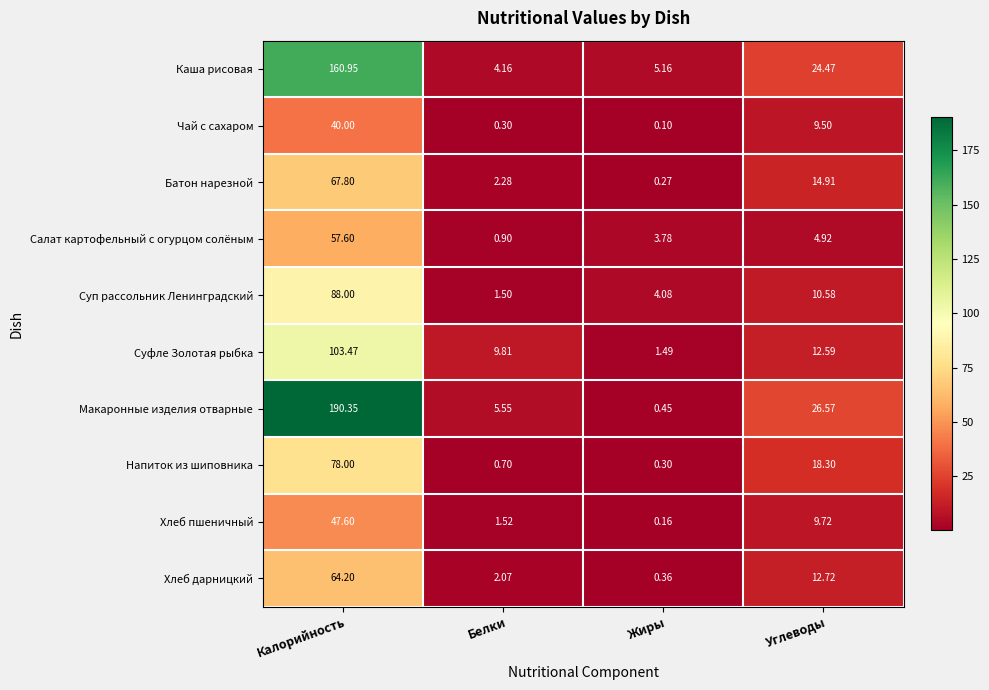

Which series has the largest total across all categories?

Макаронные изделия отварные